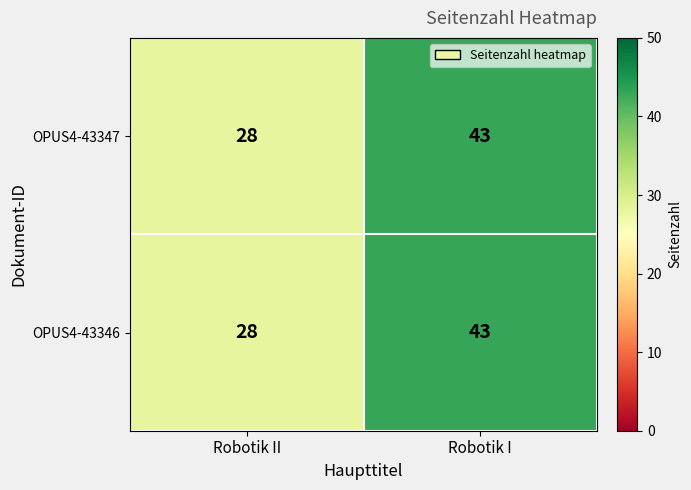

True or false: OPUS4-43346 has a value of 28 at Robotik II.

True